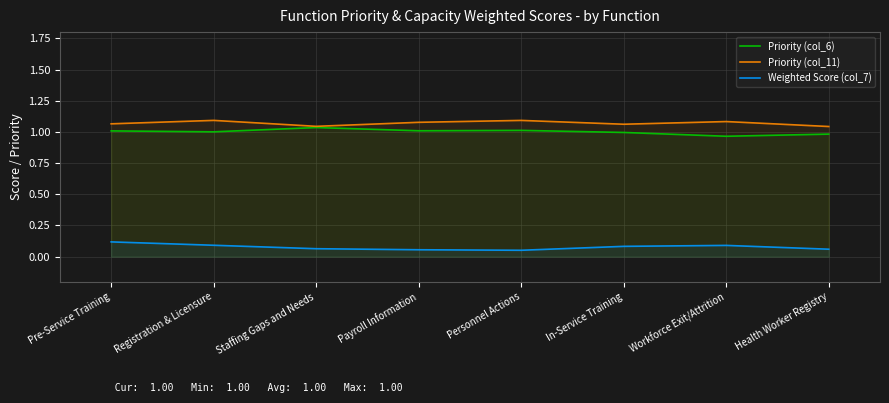

At which label does Priority (col_11) reach its minimum?

Health Worker Registry